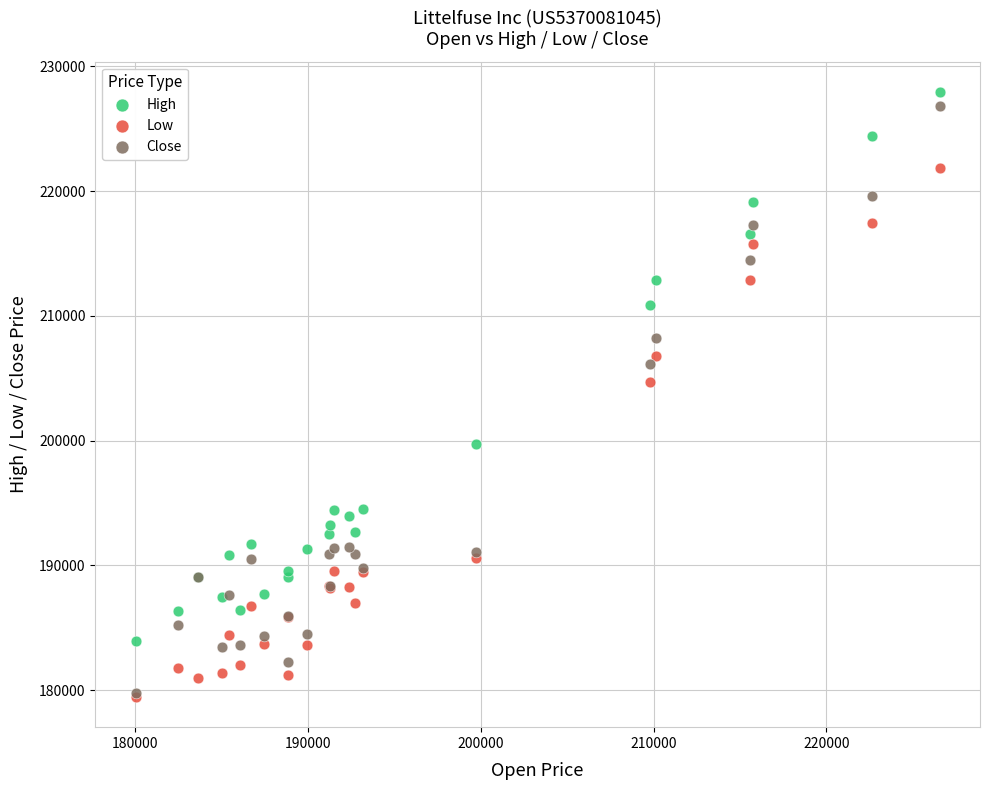

Across all series, what Y value is closest to 203704?

204712